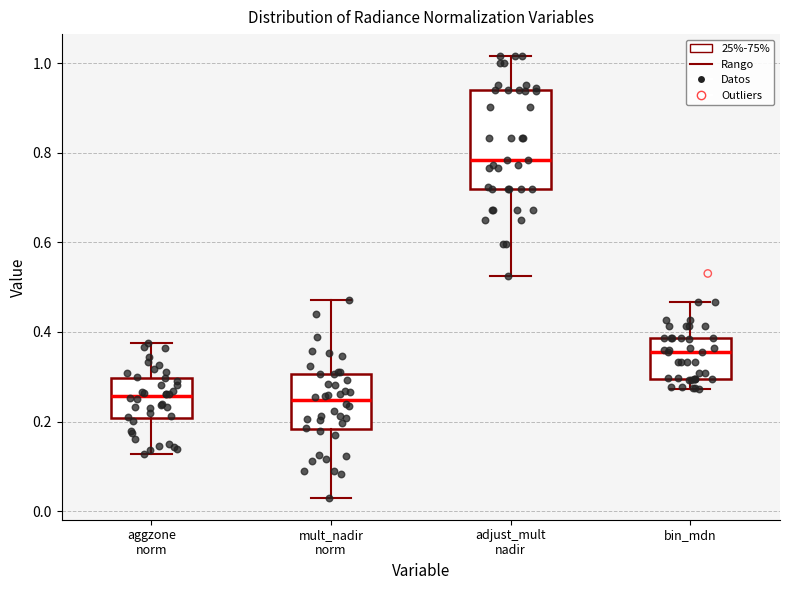

Reading left to right, read every box against the y-axis: the position of its median line, the range the box covers, and the ends of its whiskers. The values are not printed on the chart, so give them approximately, as read against the axis.

aggzone norm: median 0.26, box 0.20 to 0.30, whiskers 0.12 to 0.38
mult_nadir norm: median 0.24, box 0.18 to 0.30, whiskers 0.04 to 0.48
adjust_mult nadir: median 0.78, box 0.72 to 0.94, whiskers 0.52 to 1.02
bin_mdn: median 0.36, box 0.30 to 0.38, whiskers 0.28 to 0.46